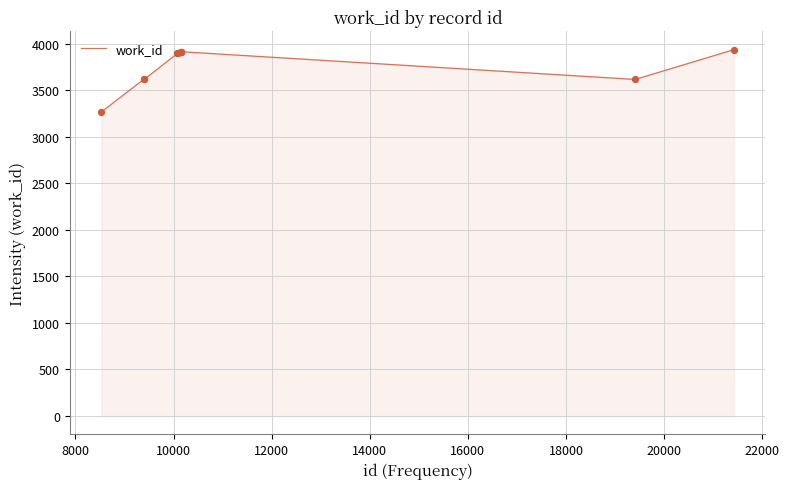

What is the difference between the maximum and minimum values?

670